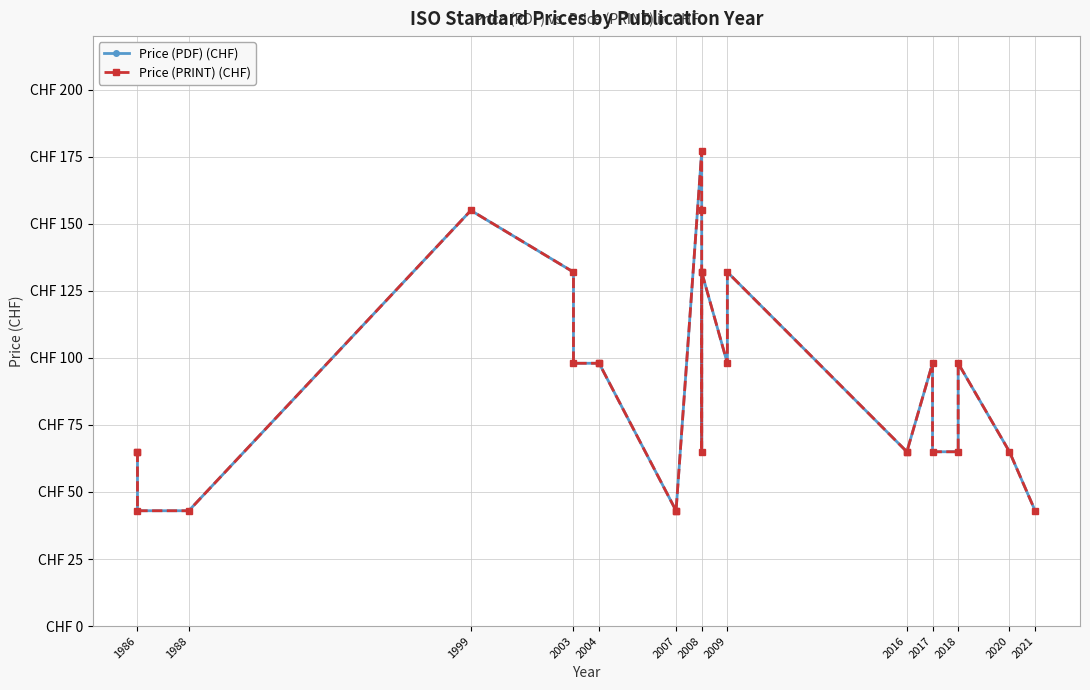

Between 1999 and 2009, which series saw the biggest shift?

Price (PDF) (CHF)